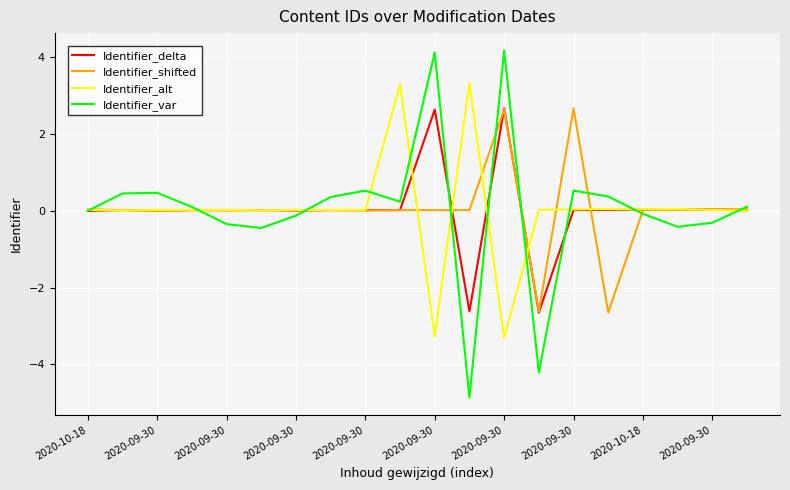

After their last crossing, which series has the higher values: Identifier_var or Identifier_alt?

Identifier_var